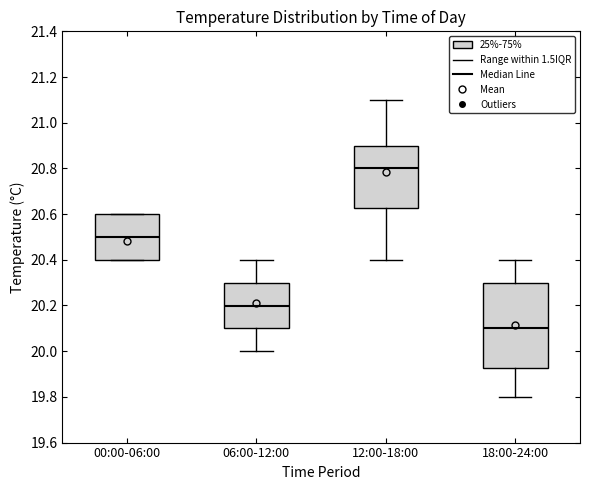

Reading left to right, transcribe this box plot: for each box, give where its median line is, the range the box spans, and where its two whiskers end, as read against the y-axis. The values are not printed on the chart, so give them approximately, as read against the axis.

00:00-06:00: median 20.50, box 20.40 to 20.60, whiskers 20.40 to 20.60
06:00-12:00: median 20.20, box 20.10 to 20.30, whiskers 20.00 to 20.40
12:00-18:00: median 20.80, box 20.62 to 20.90, whiskers 20.40 to 21.10
18:00-24:00: median 20.10, box 19.92 to 20.30, whiskers 19.80 to 20.40